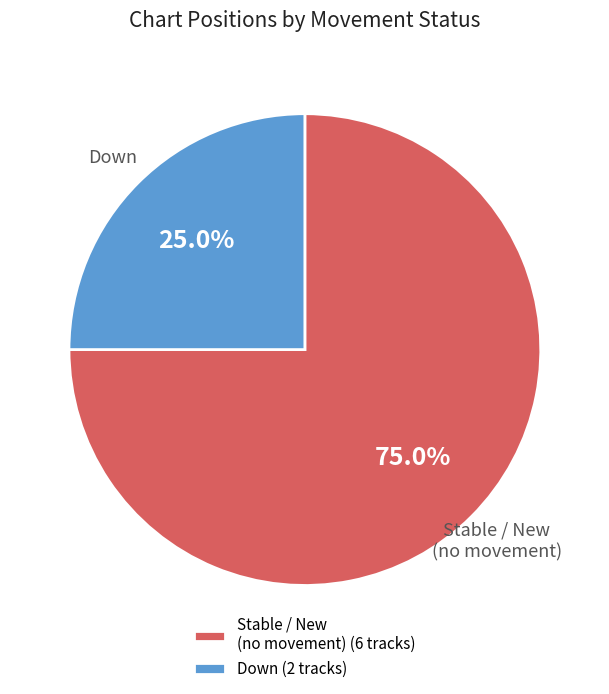

Does any single category account for the majority?

Yes